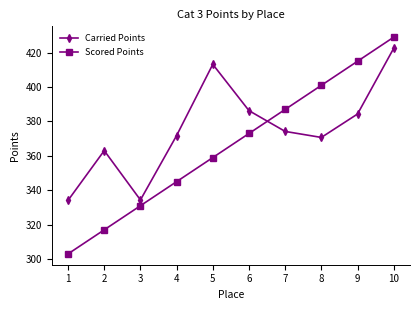

Which series has the largest range (max minus min)?

Scored Points